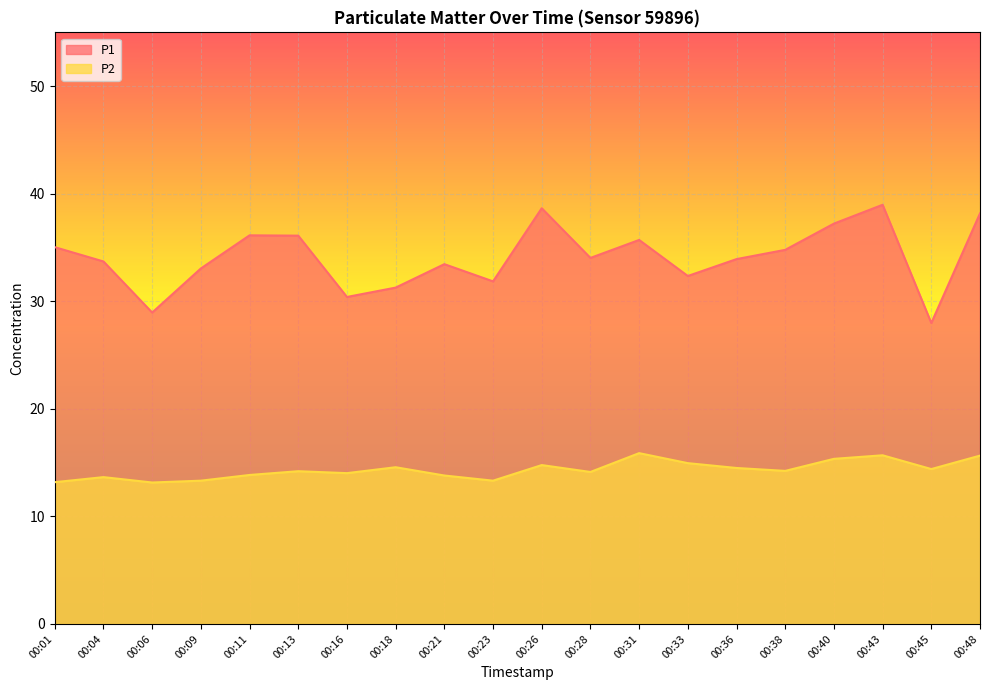

What is the average value of the P1 series?

34.1